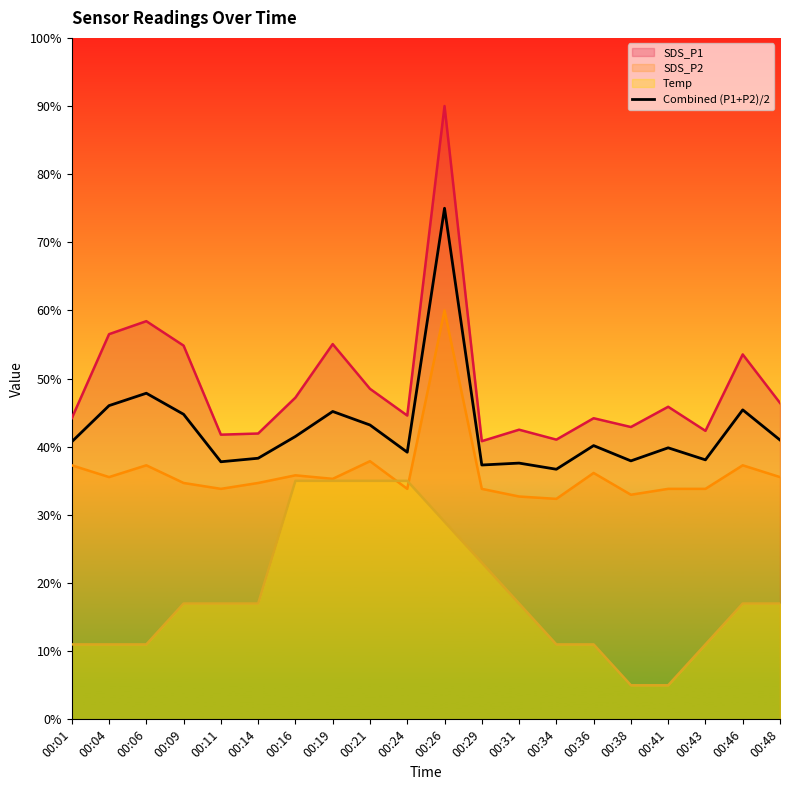

How many values are below 40?

9